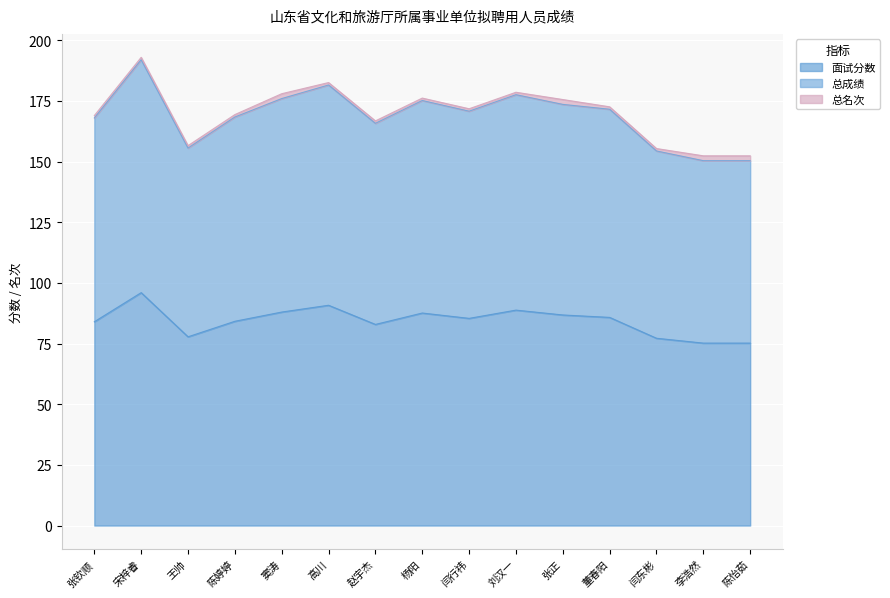

How many interior local valleys does the 面试分数 series have?

3